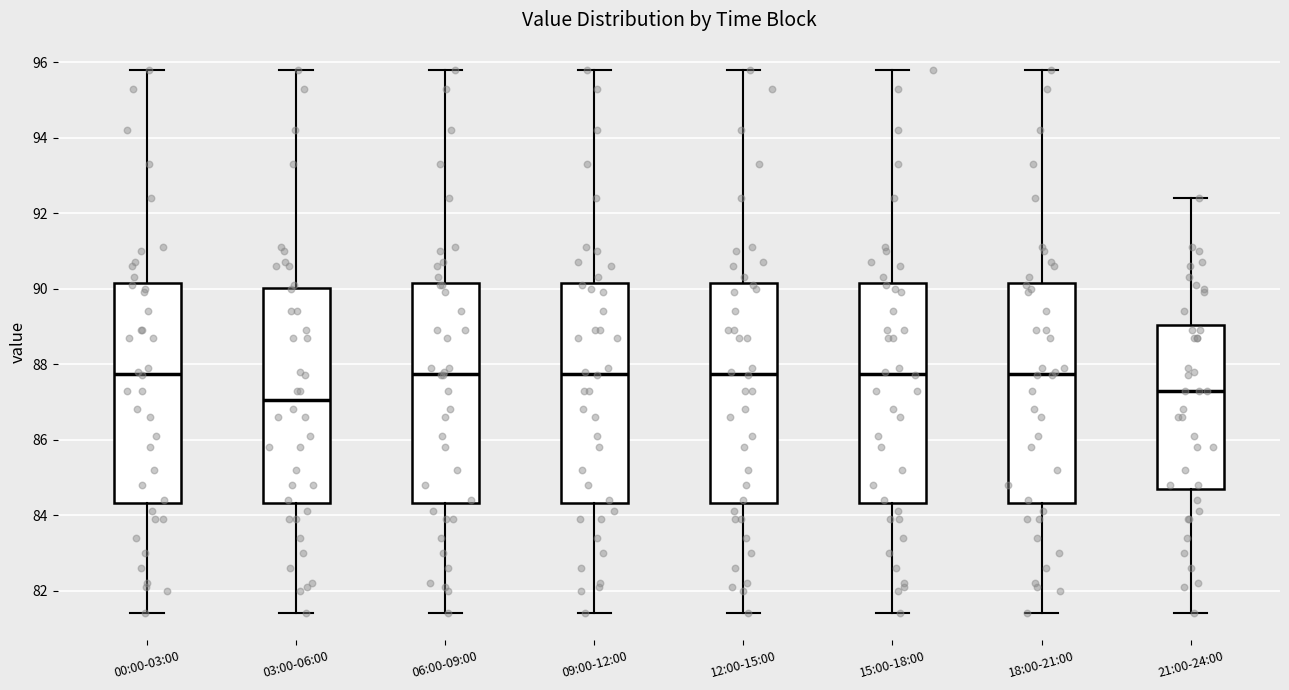

Where does the lower whisker of the box for 06:00-09:00 end on the y-axis? The values are not printed on the chart, so give them approximately, as read against the axis.

81.4